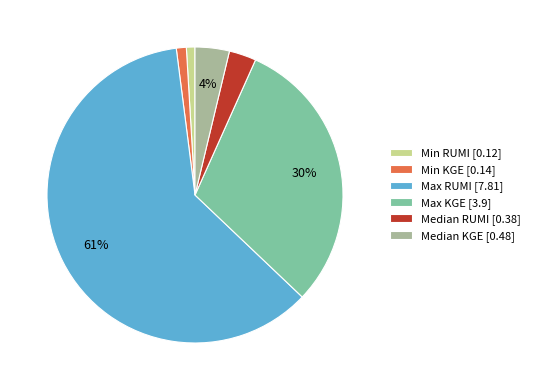

To the nearest percent, what portion does Median RUMI represent?

3%